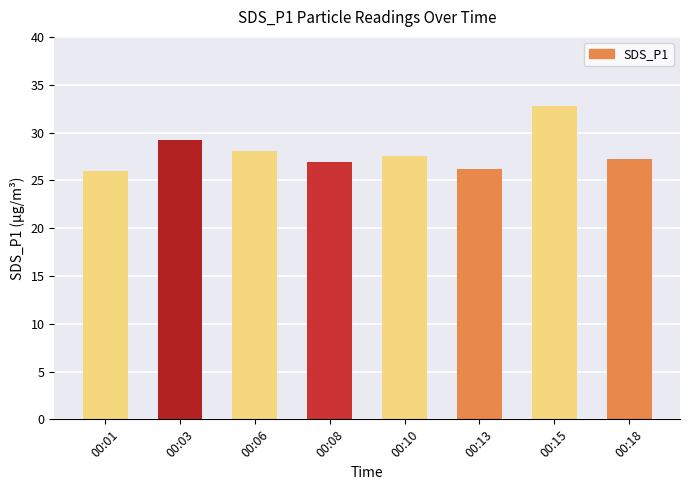

At which label does the data first exceed 27?

00:03